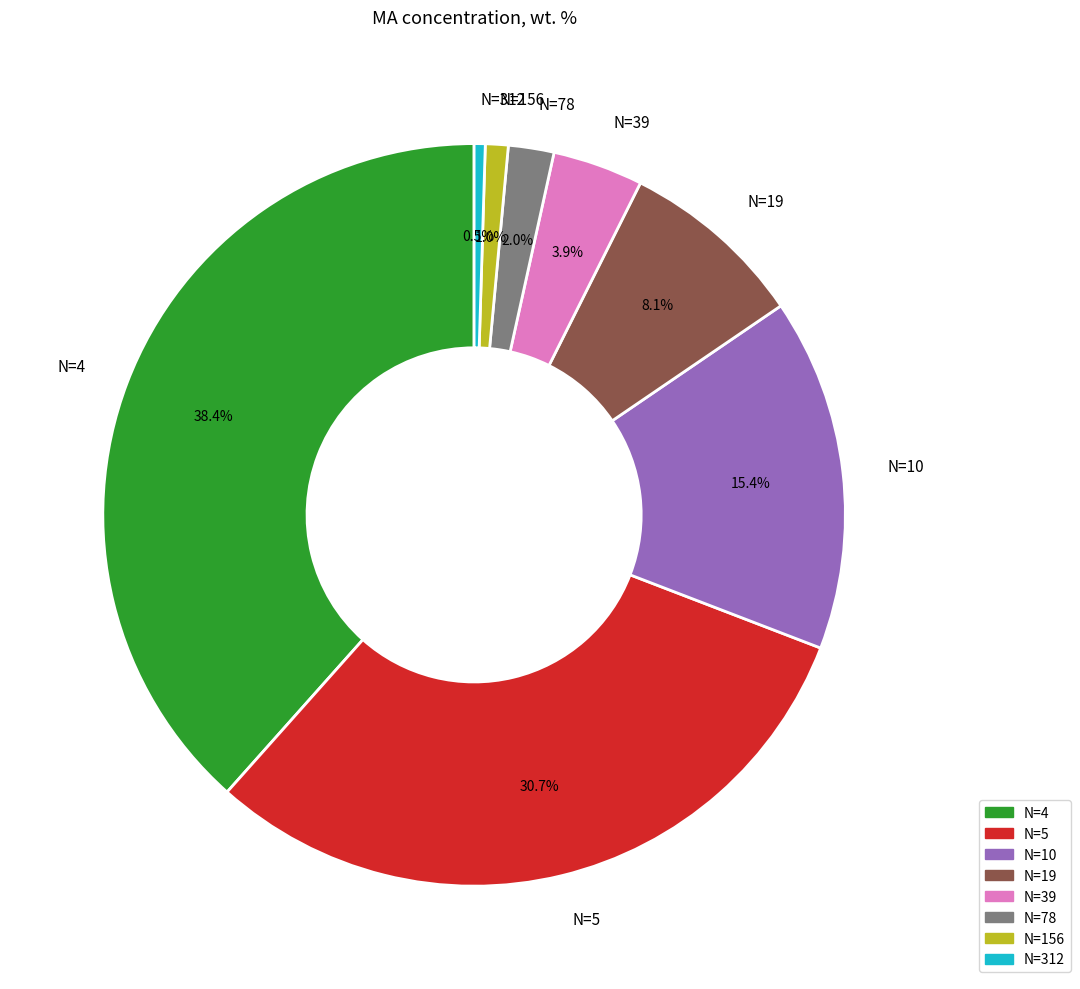

What is the ratio of the value at N=10 to the value at N=39?

3.9